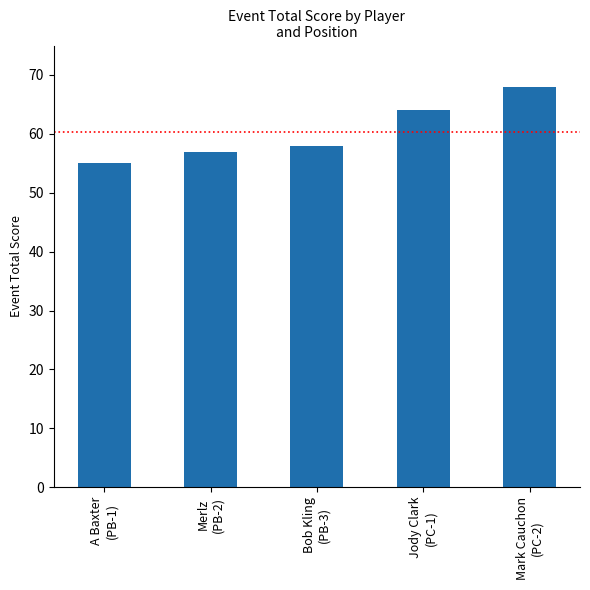

What is the smallest value displayed?

55